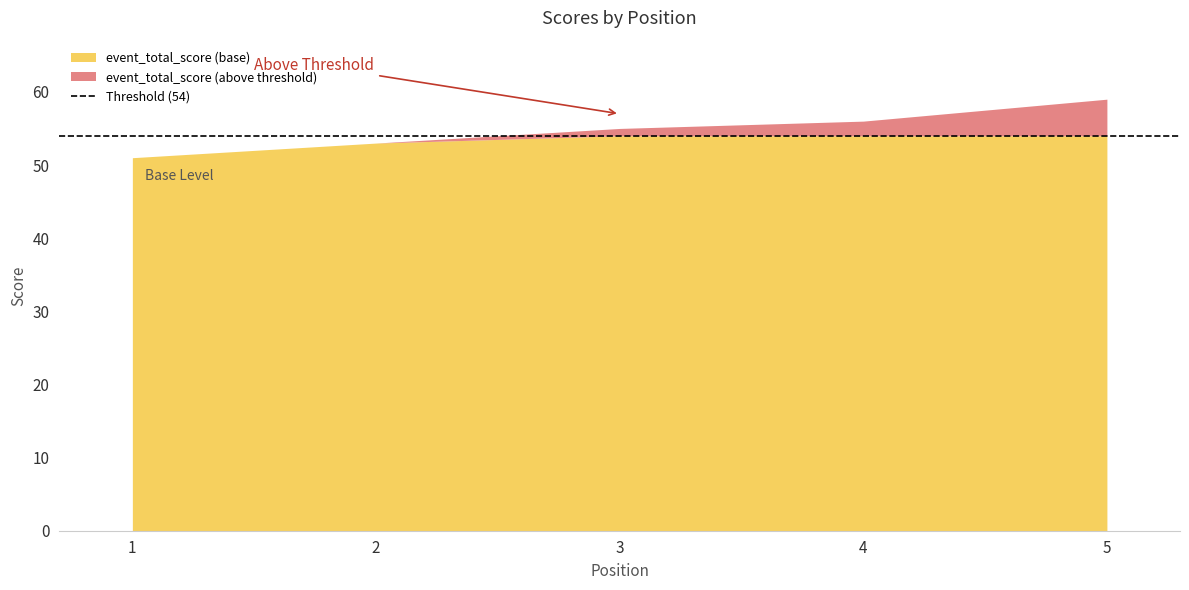

The hole_2 series shows 4 at 2. True or false?

False